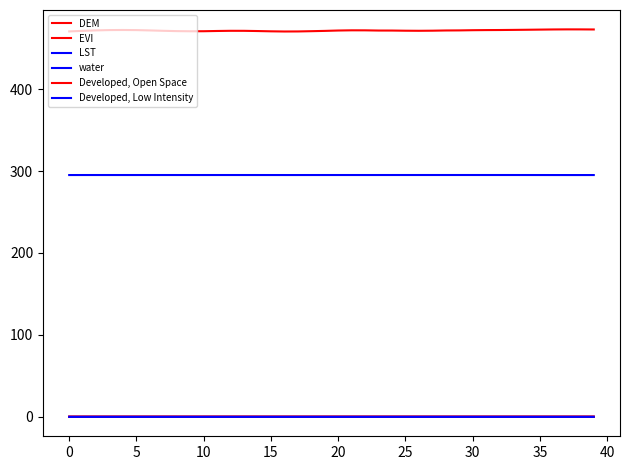

In Developed, Open Space, how many points are higher than both neighbors (excluding endpoints)?

4